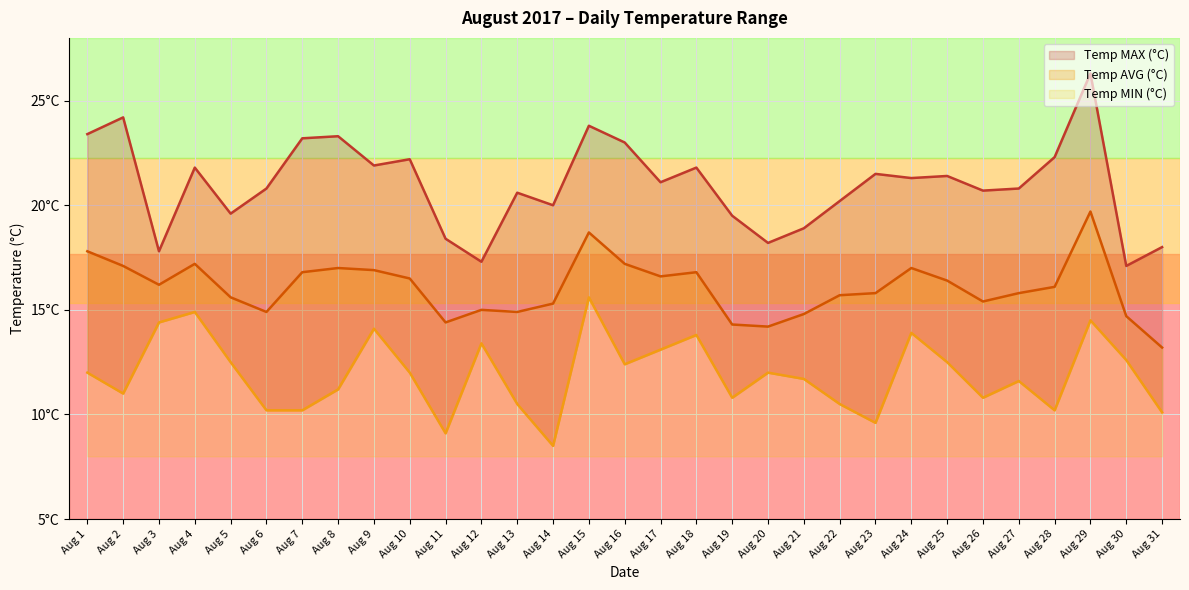

What is the value of the Temp MIN (°C) point at the 3rd from the left?

14.4